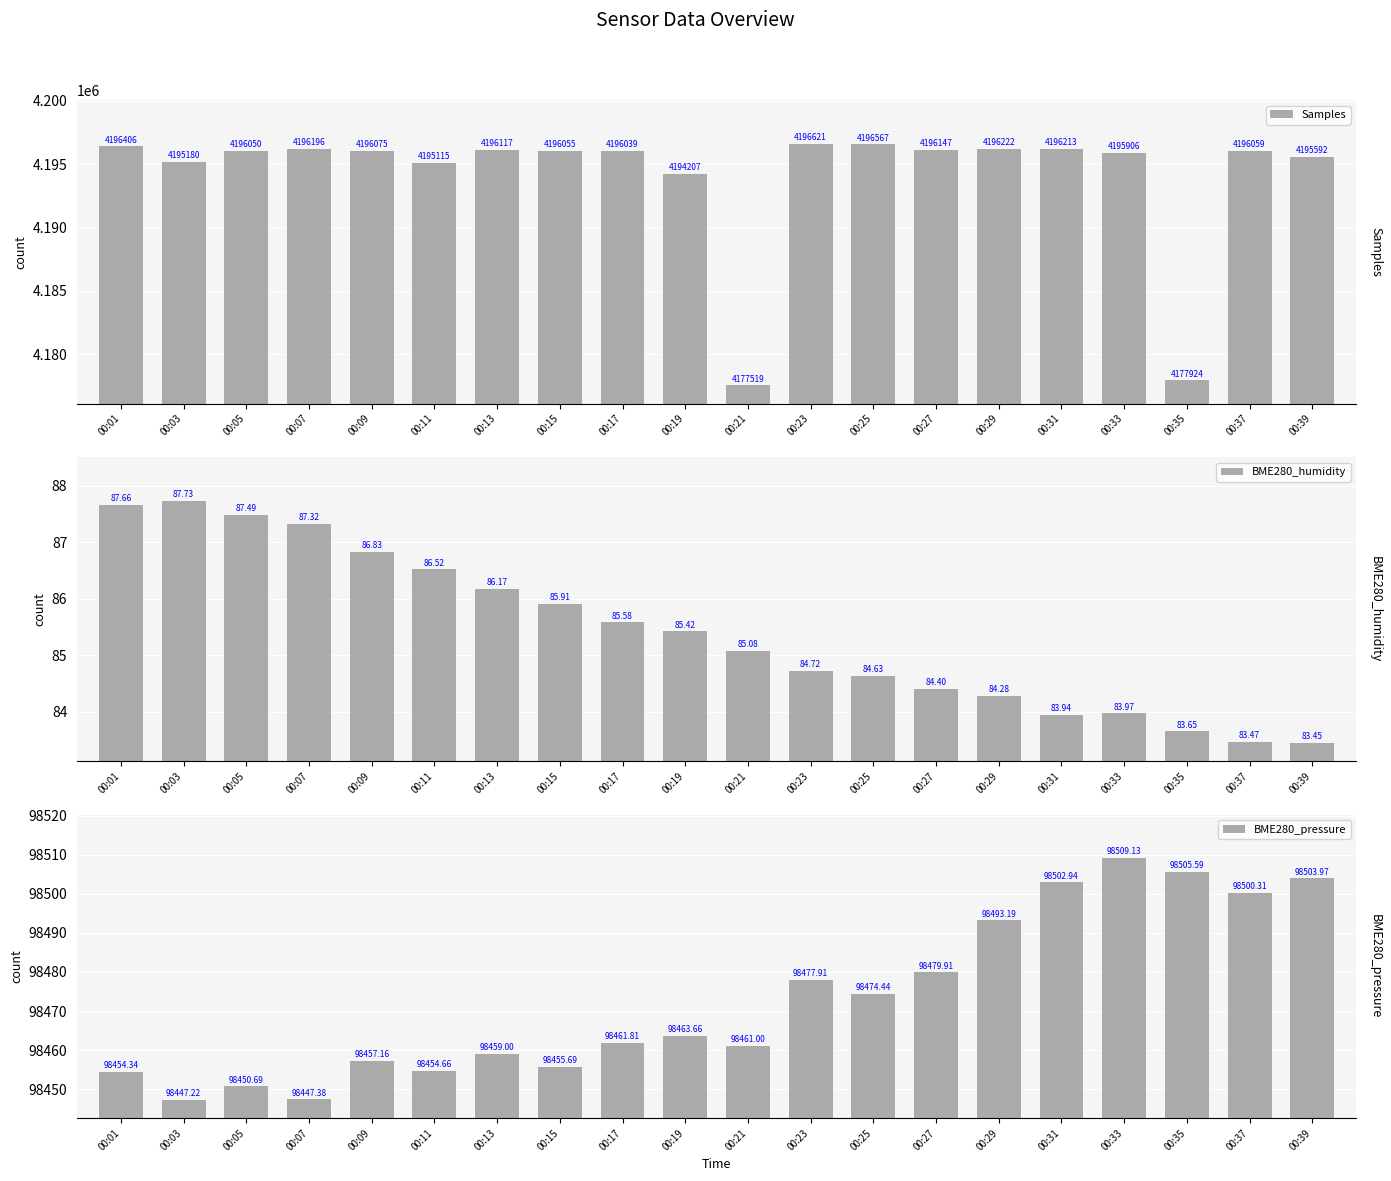

Reading right to left, list all the values displayed in this chart.

Samples: 4195592.0	4196059.0	4177924.0	4195906.0	4196213.0	4196222.0	4196147.0	4196567.0	4196621.0	4177519.0	4194207.0	4196039.0	4196055.0	4196117.0	4195115.0	4196075.0	4196196.0	4196050.0	4195180.0	4196406.0
BME280_humidity: 83.5	83.5	83.7	84.0	83.9	84.3	84.4	84.6	84.7	85.1	85.4	85.6	85.9	86.2	86.5	86.8	87.3	87.5	87.7	87.7
BME280_pressure: 98504.0	98500.3	98505.6	98509.1	98502.9	98493.2	98479.9	98474.4	98477.9	98461.0	98463.7	98461.8	98455.7	98459.0	98454.7	98457.2	98447.4	98450.7	98447.2	98454.3